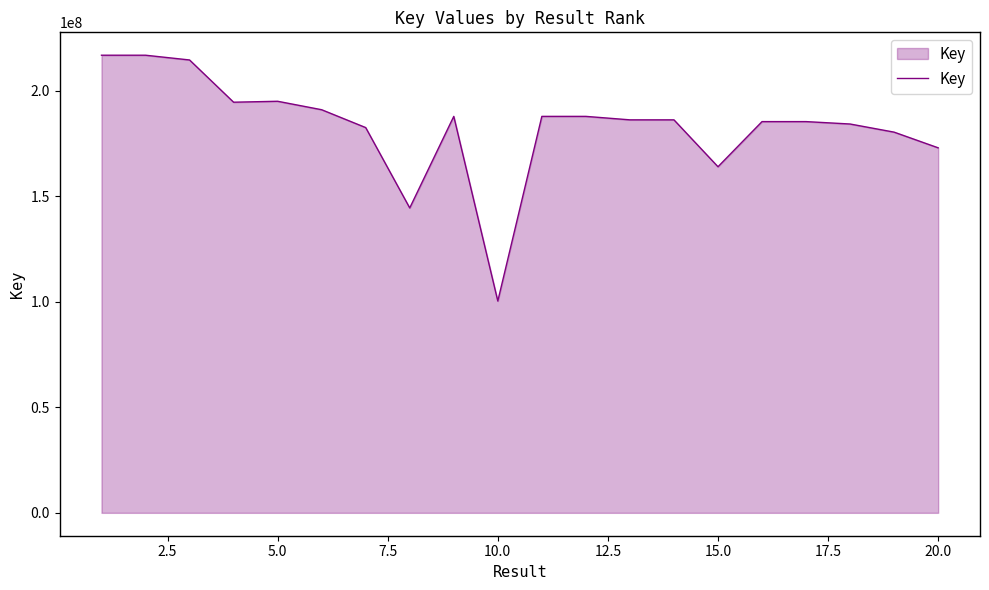

What is the minimum value shown in the chart?

100403702